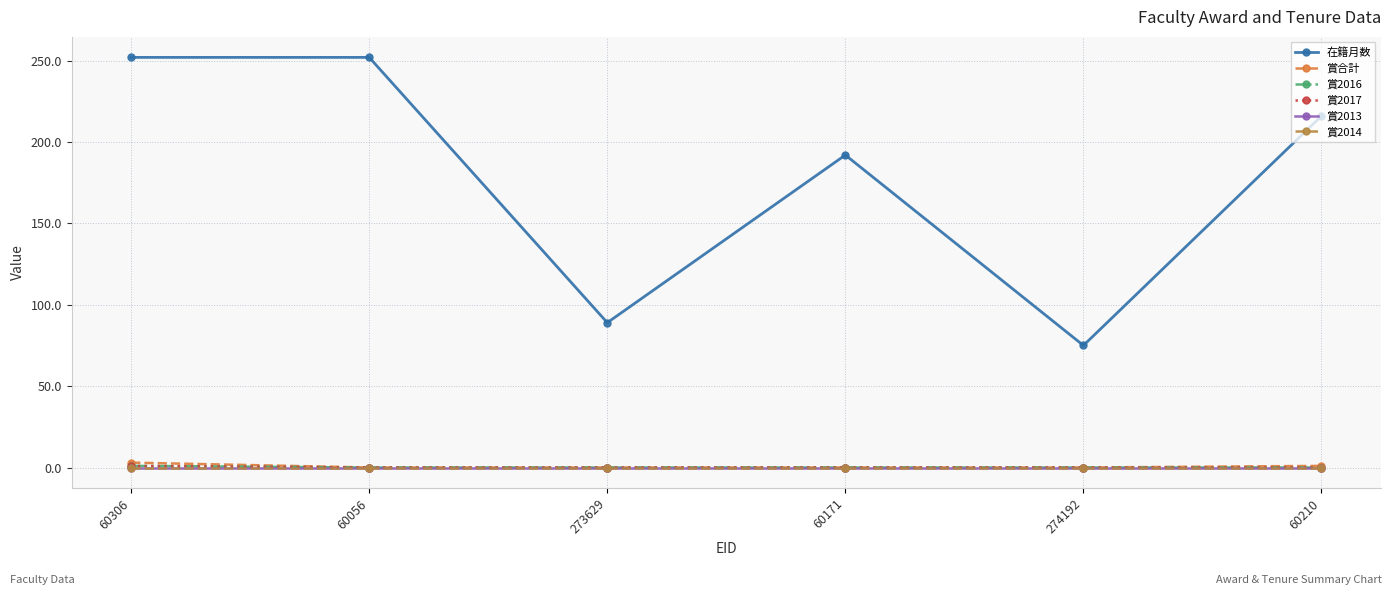

What is the label of the 6th point from the left?

60210